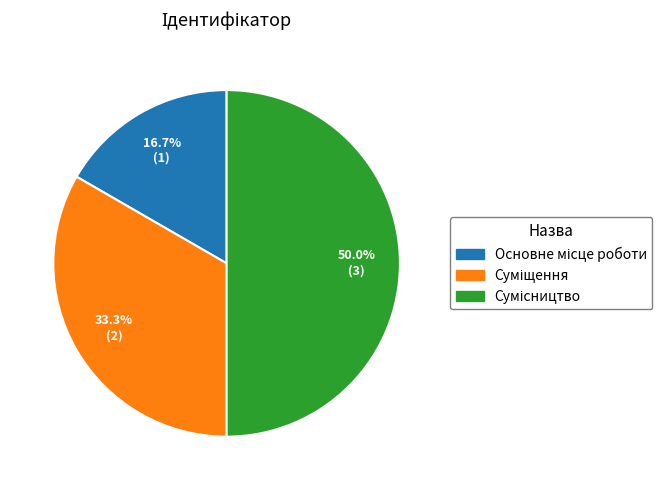

How many segments does this pie chart have?

3